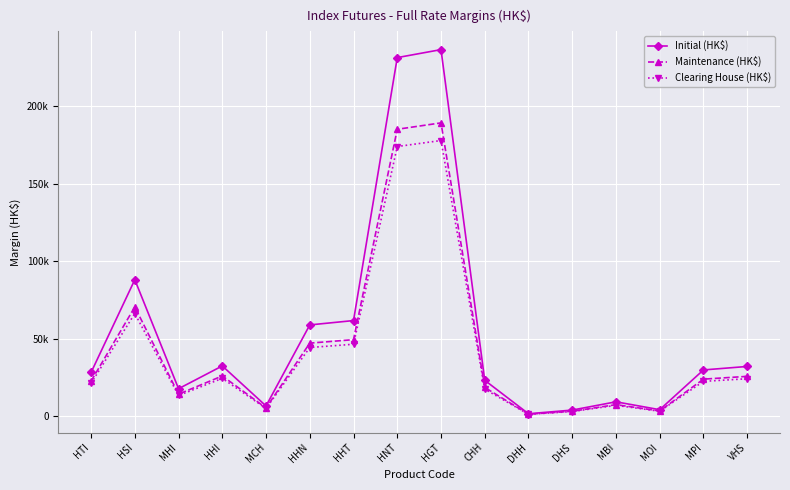

Rank the series by their average value, from lowest to highest.

Clearing House (HK$), Maintenance (HK$), Initial (HK$)